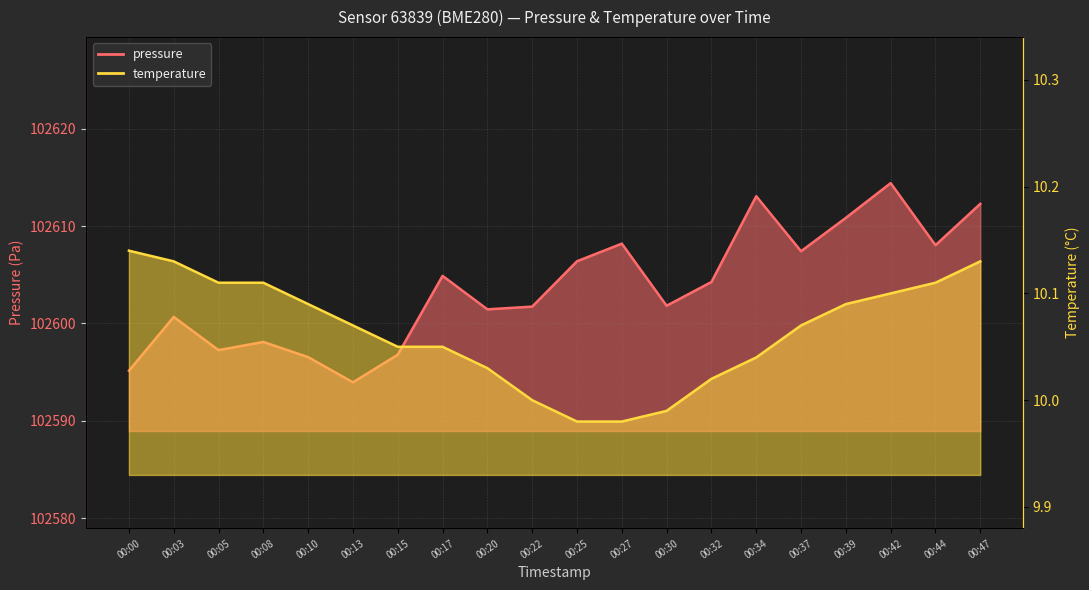

What is the value of the pressure point at the 12th from the left?

102608.2